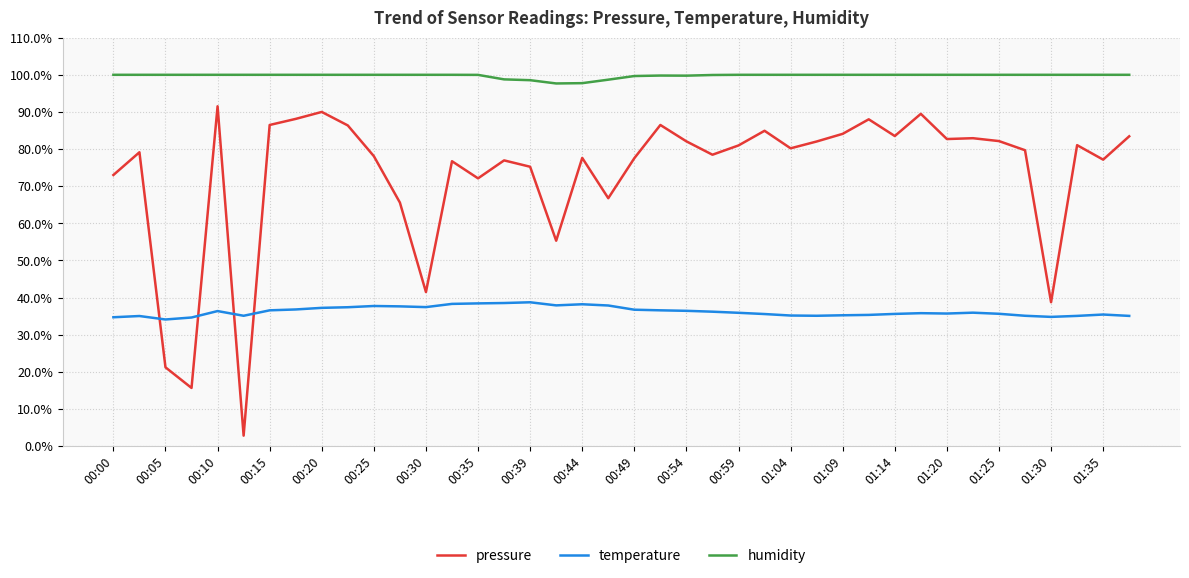

What is the maximum value shown in the chart?

100.0